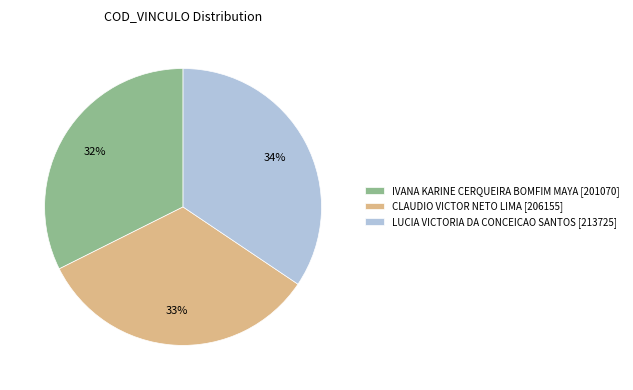

Approximately how many times larger is the value at IVANA KARINE CERQUEIRA BOMFIM MAYA [201070] compared to LUCIA VICTORIA DA CONCEICAO SANTOS [213725]?

0.9